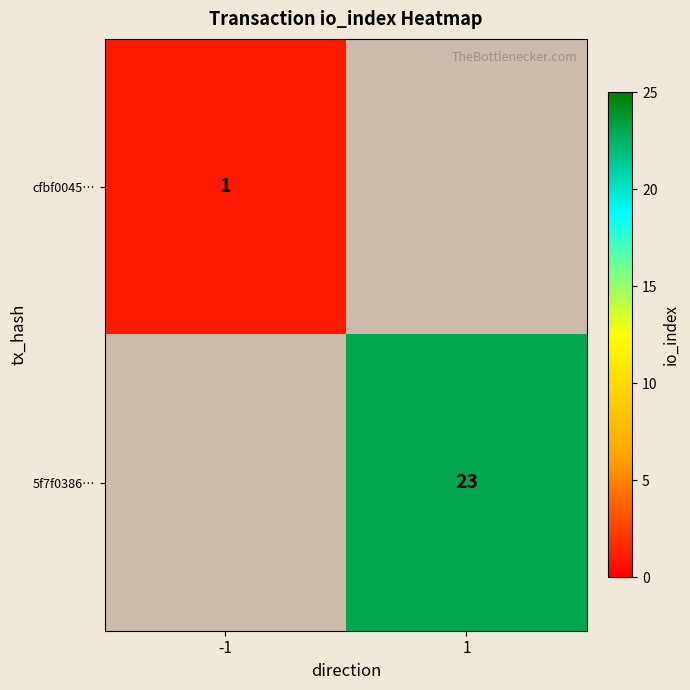

True or false: 5f7f0386… has a value of 38 at 1.

False